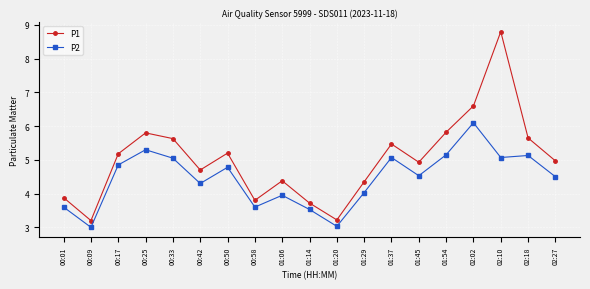

Does the chart have visible grid lines?

Yes